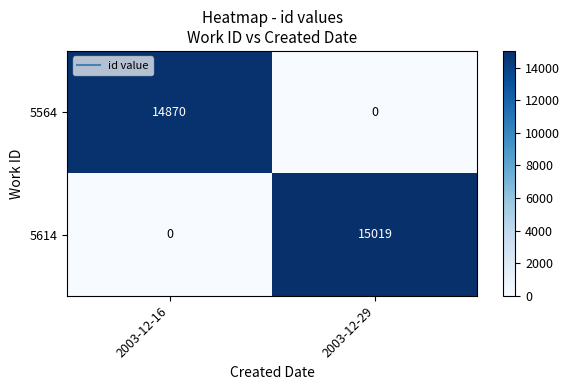

Reading left to right, transcribe all the data shown in this chart.

5564: 2003-12-16=14870	2003-12-29=0
5614: 2003-12-16=0	2003-12-29=15019